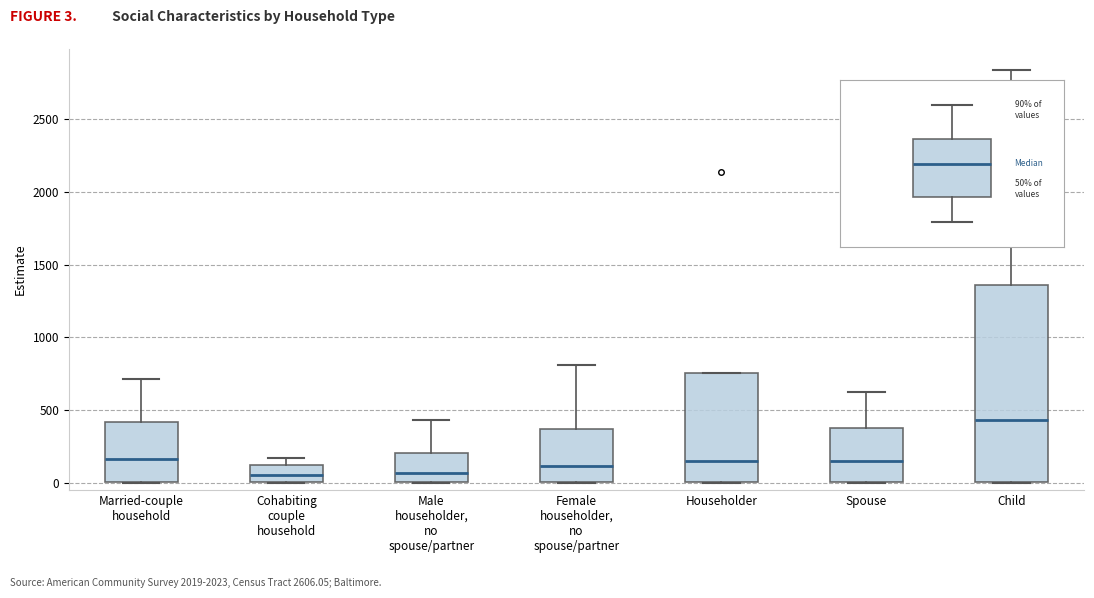

Reading left to right, transcribe this box plot: for each box, give where its median line is, the range the box spans, and where its two whiskers end, as read against the y-axis. The values are not printed on the chart, so give them approximately, as read against the axis.

Married-couple household: median 150, box 0 to 400, whiskers 0 to 700
Cohabiting couple household: median 50, box 0 to 100, whiskers 0 to 150
Male householder, no spouse/partner: median 50, box 0 to 200, whiskers 0 to 450
Female householder, no spouse/partner: median 100, box 0 to 350, whiskers 0 to 800
Householder: median 150, box 0 to 750, whiskers 0 to 750
Spouse: median 150, box 0 to 400, whiskers 0 to 650
Child: median 450, box 0 to 1350, whiskers 0 to 2850